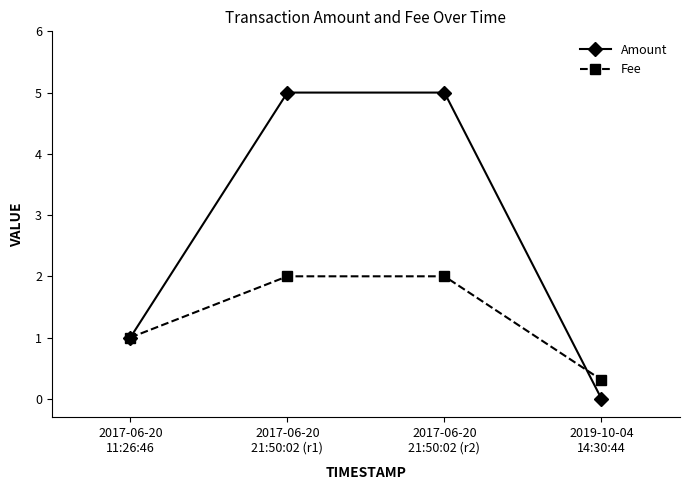

What is the difference between the maximum and minimum values in the Amount series?

5.0